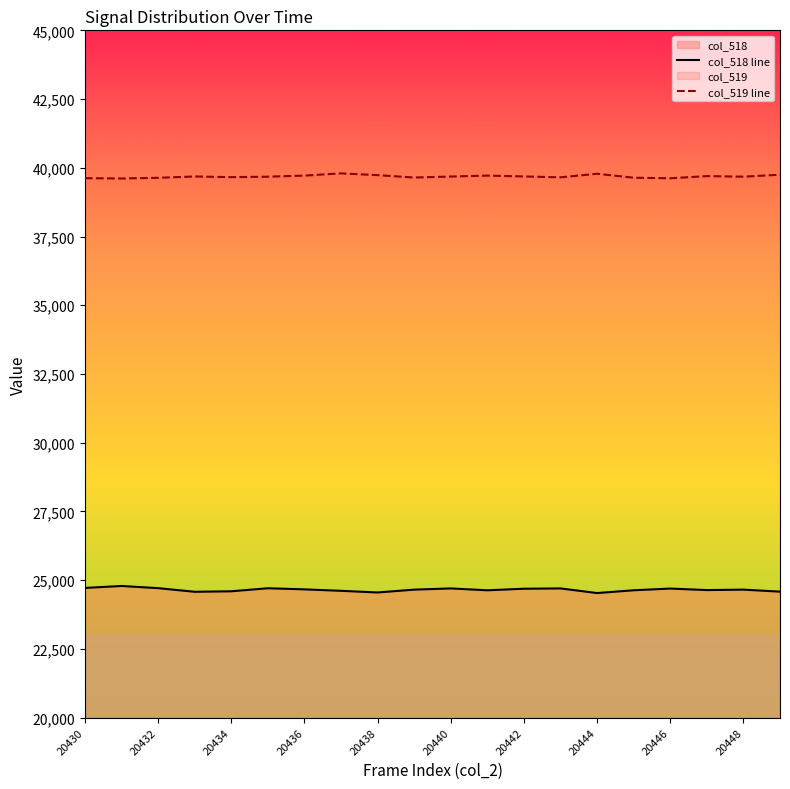

How many values in the col_518 line series are below 24656?

9